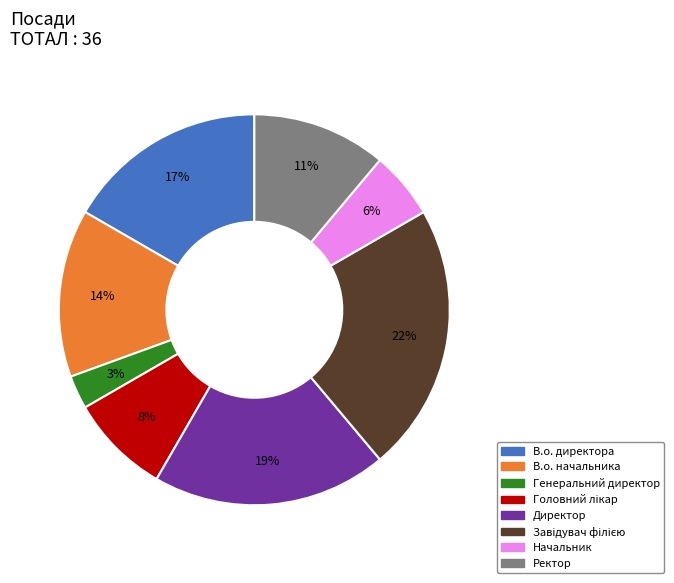

To the nearest percent, what percentage of the pie is В.о. начальника?

14%